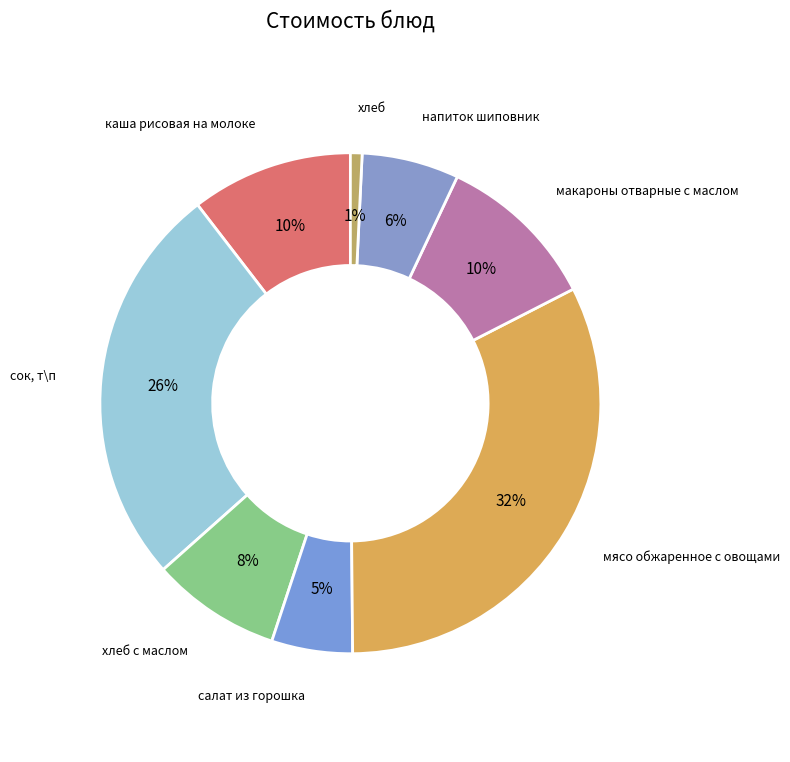

To the nearest percent, what is the combined percentage of макароны отварные с маслом and сок, т\п?

37%